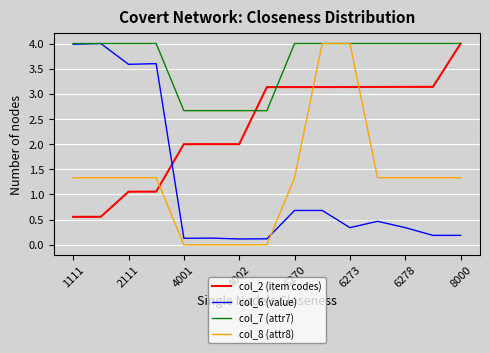

What are all the series names shown in the legend?

col_2 (item codes), col_6 (value), col_7 (attr7), col_8 (attr8)